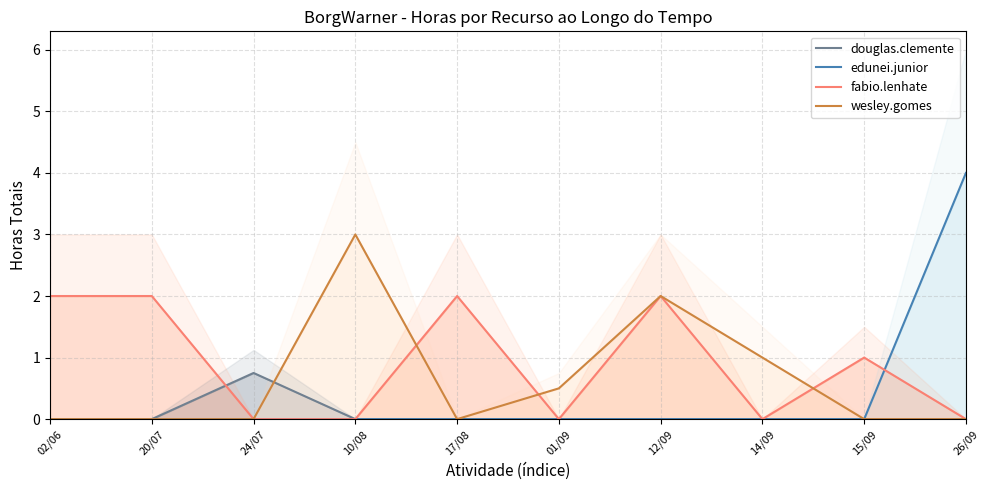

What is the value of the fabio.lenhate point at the 7th from the left?

2.0